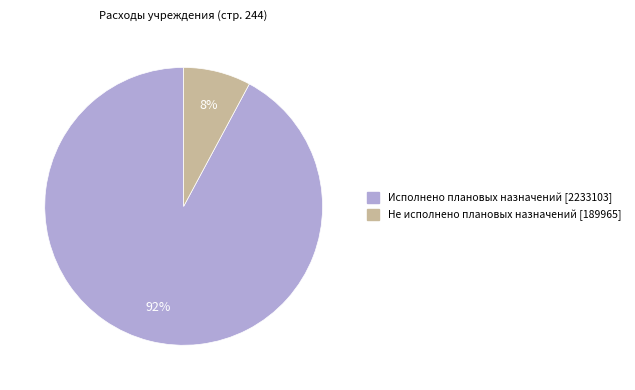

Does any single category account for the majority?

Yes